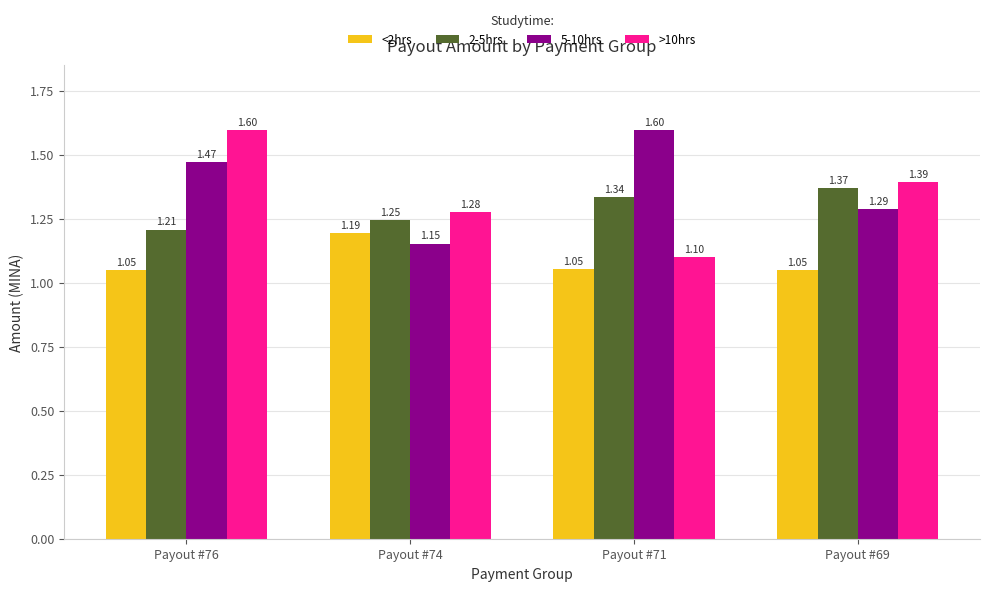

Between Payout #71 and Payout #69, which series saw the biggest shift?

5-10hrs